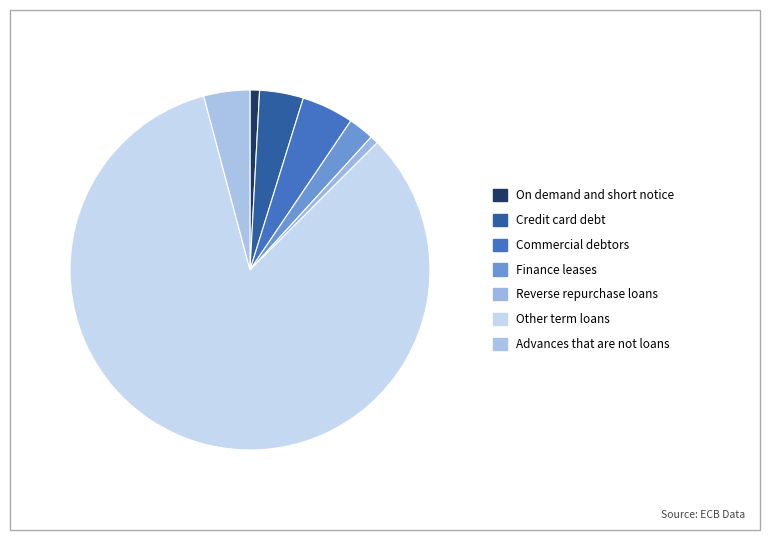

To the nearest percent, what percentage of the pie is Credit card debt?

4%